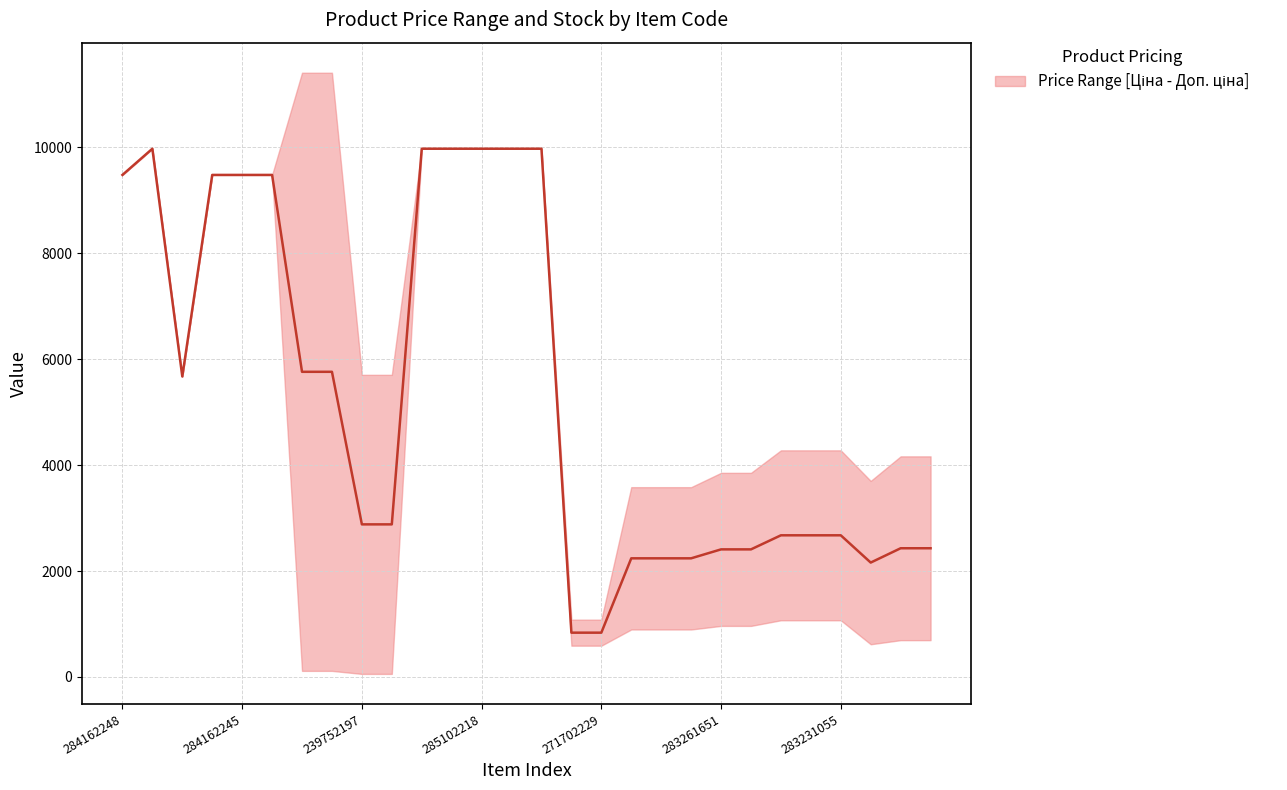

What position from the right is 17?

11